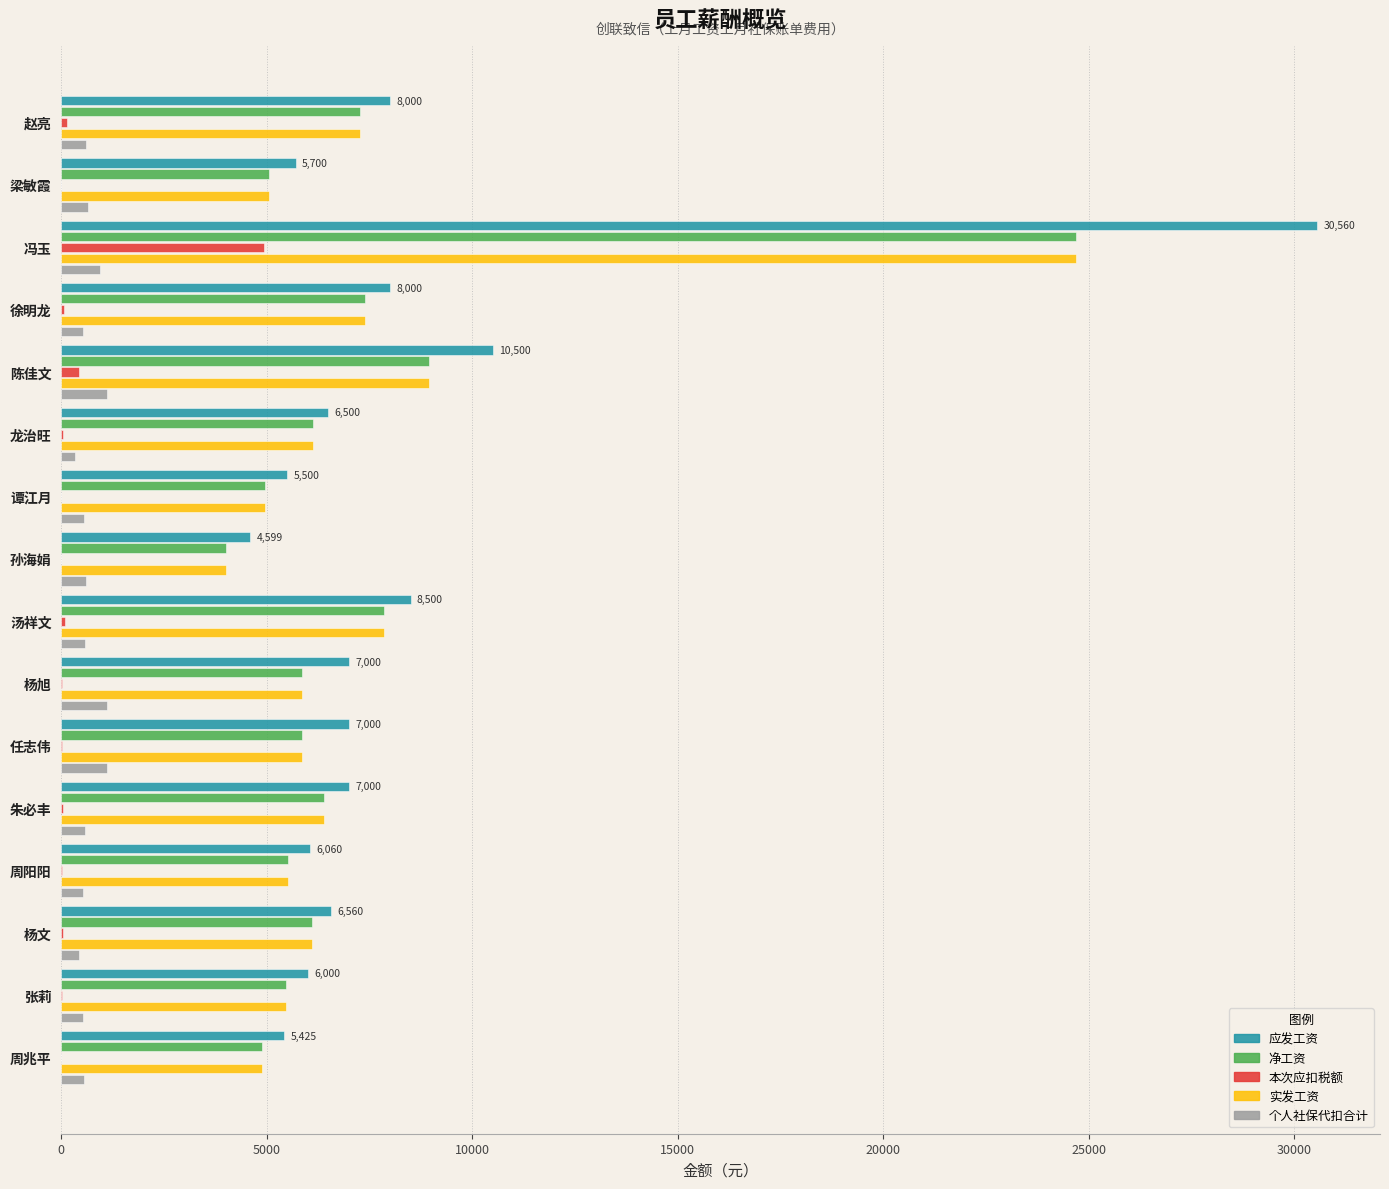

Is the value of 本次应扣税额 at 周兆平 greater than the value of 应发工资 at 张莉?

No